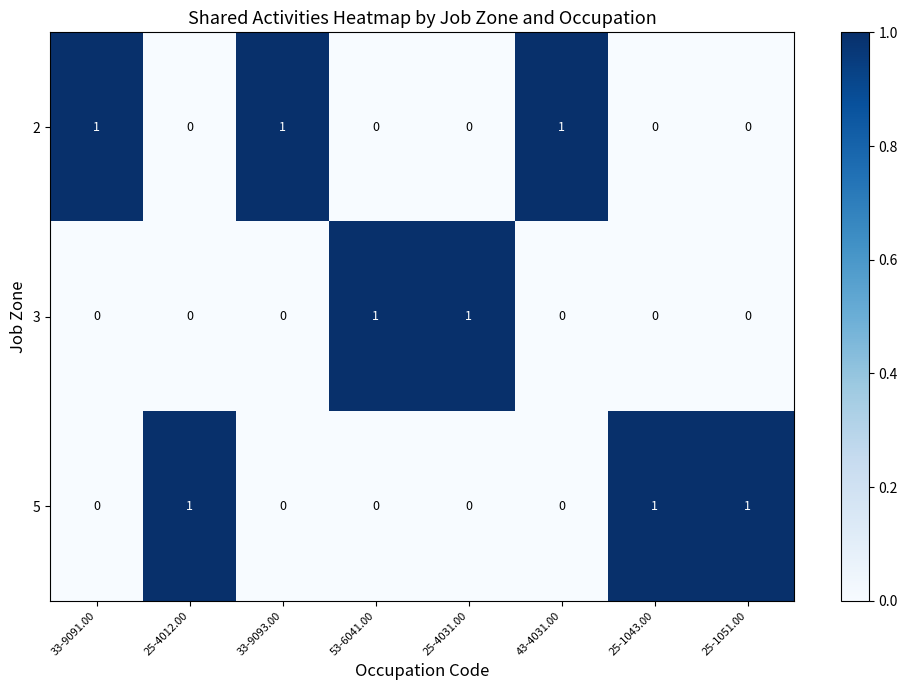

True or false: 3 has a value of 0 at 53-6041.00.

False